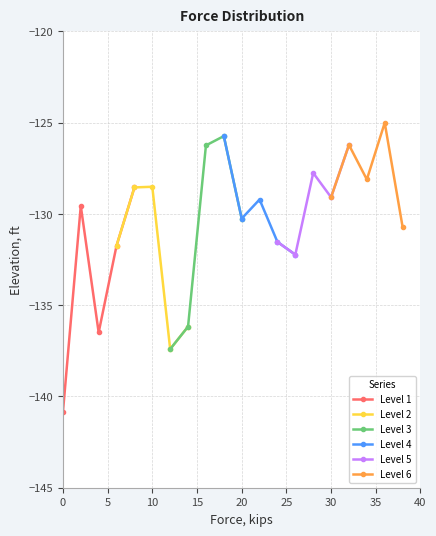

What is the maximum value for Level 1?

-128.5